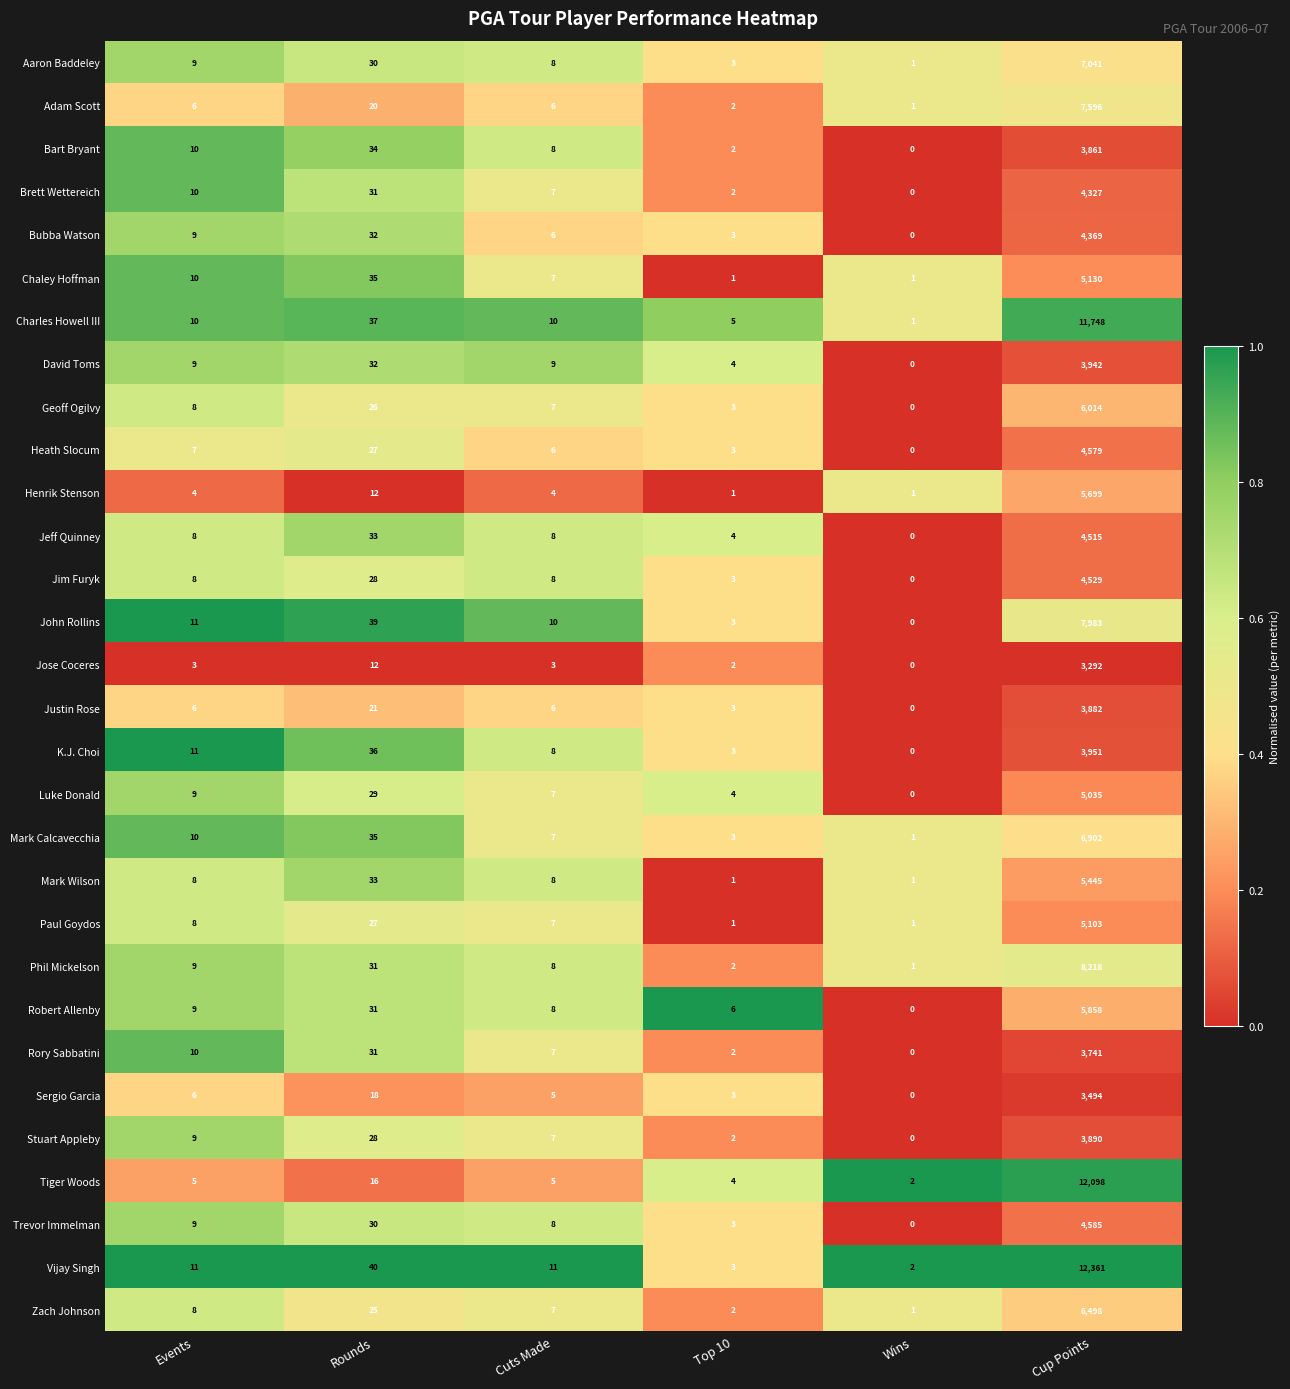

What is the average value of the Geoff Ogilvy series?

1010